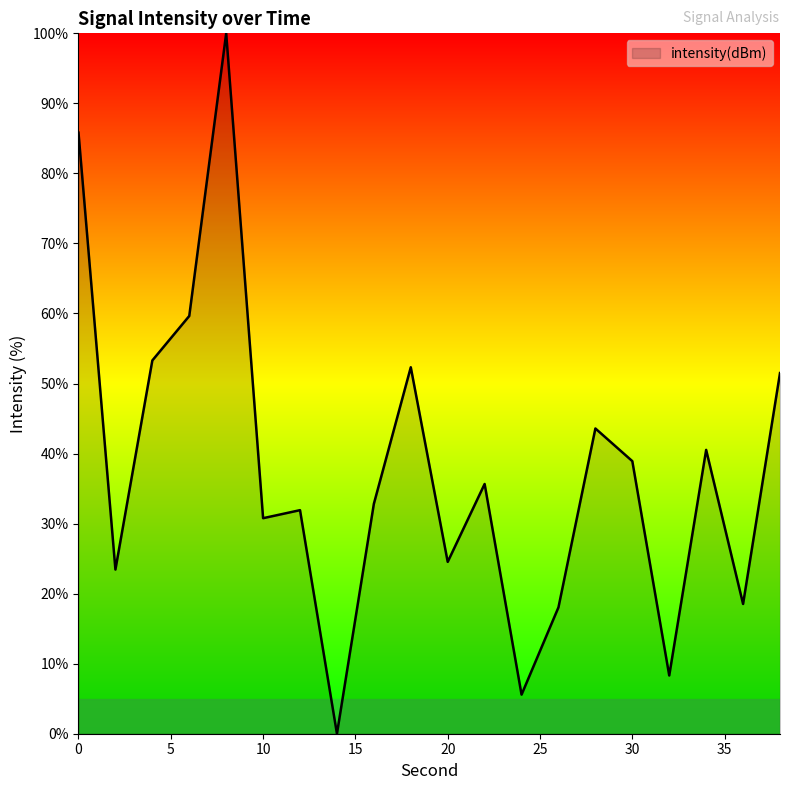

What is the difference between the maximum and minimum values?

100.0